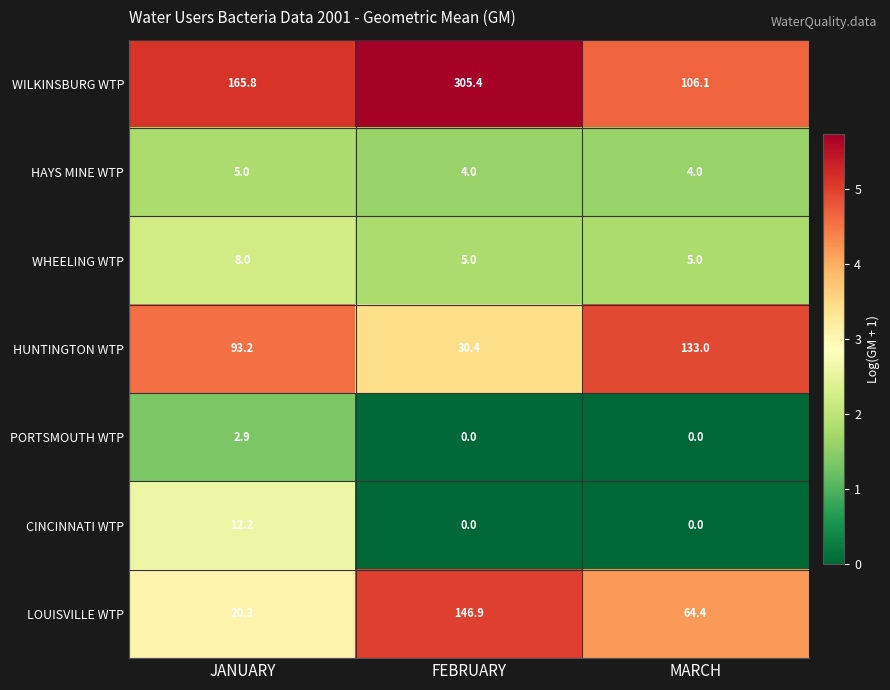

How many categories are shown in the chart?

3